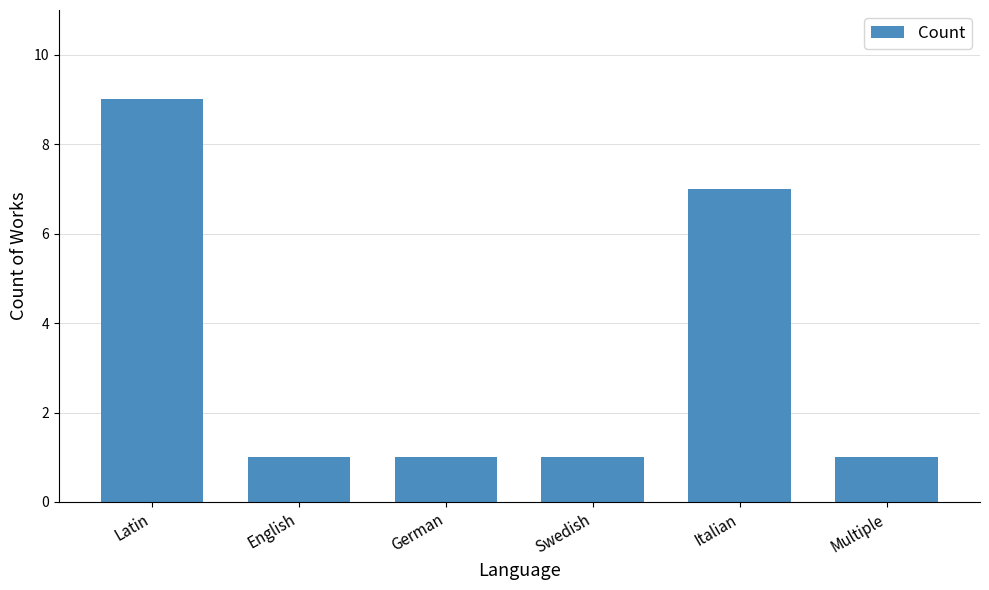

What is the difference between the second highest and second lowest values?

6